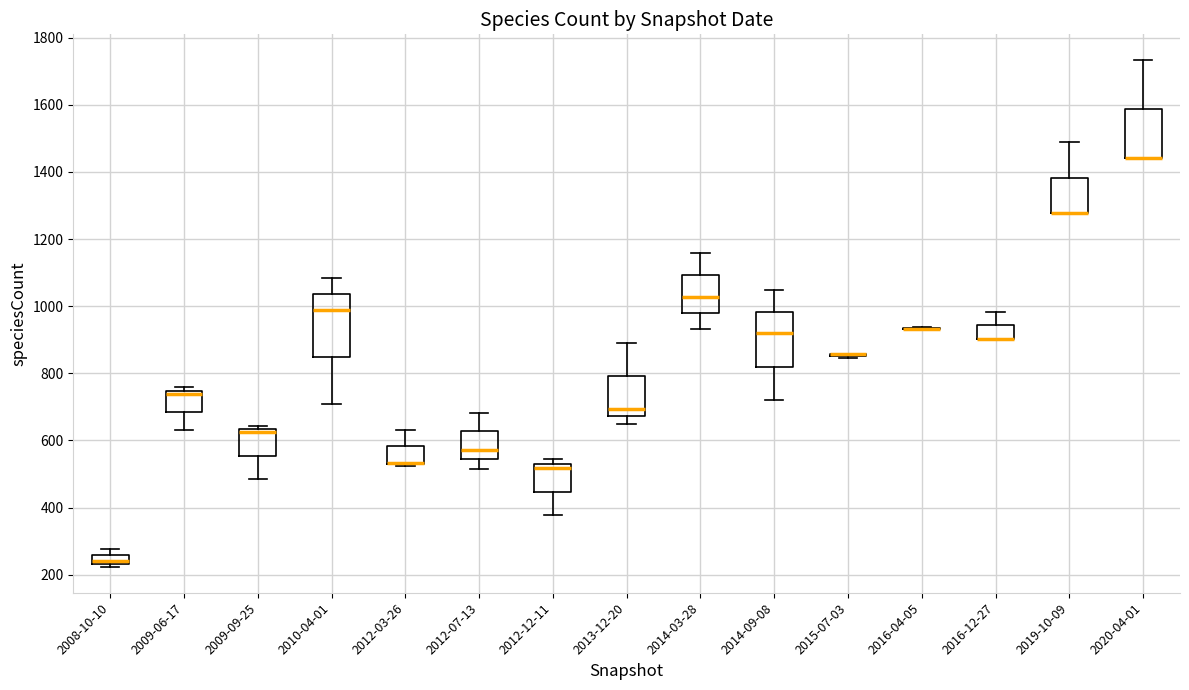

Where is the upper edge of the box for 2009-06-17 on the y-axis? The values are not printed on the chart, so give them approximately, as read against the axis.

740